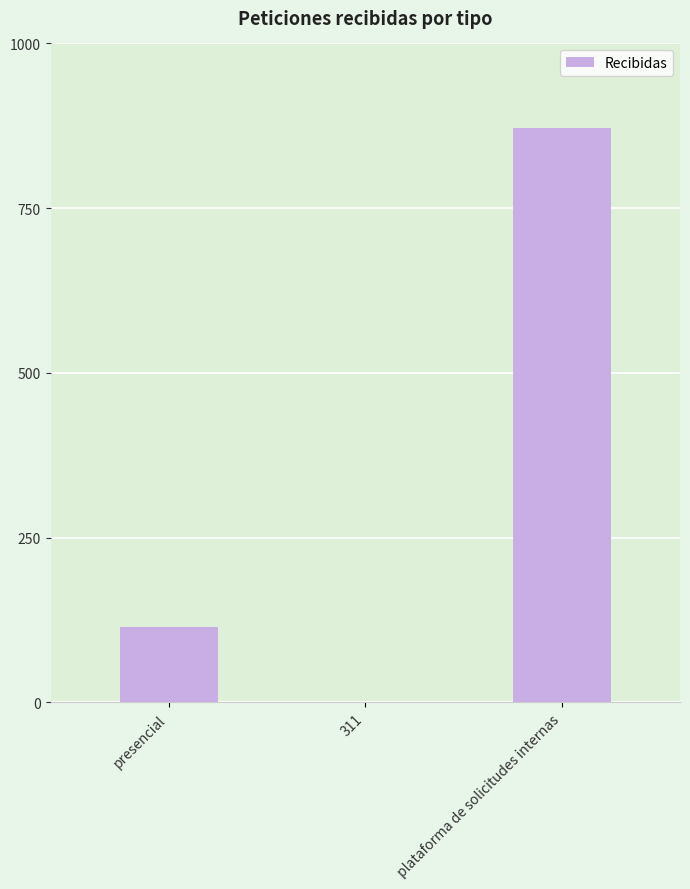

Reading left to right, list all the values displayed in this chart.

presencial=115	311=1	plataforma de solicitudes internas=871